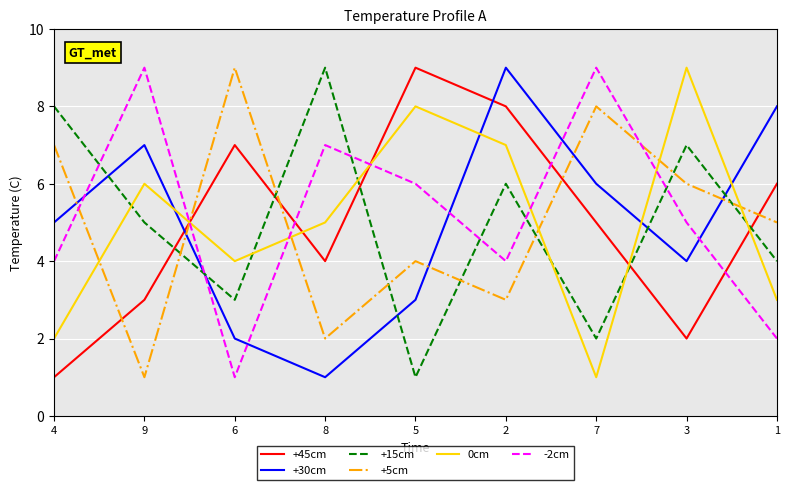

How many intersections are there between +45cm and +30cm?

2